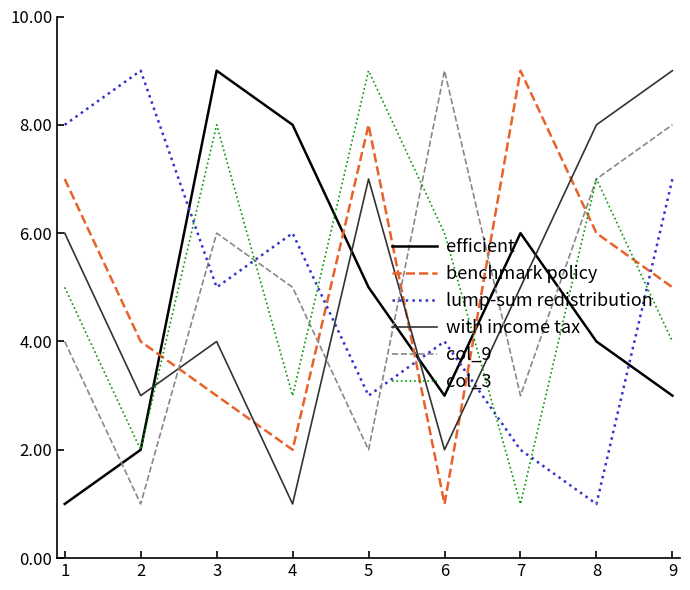

How many intersections are there between with income tax and col_9?

4